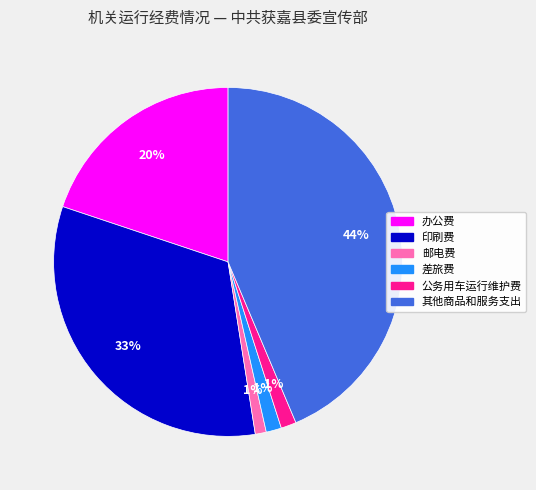

To the nearest percent, what is the average slice percentage?

17%